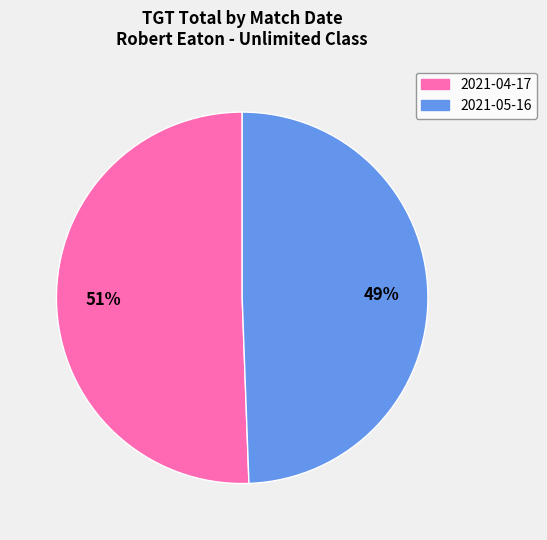

Does any single category account for the majority?

Yes